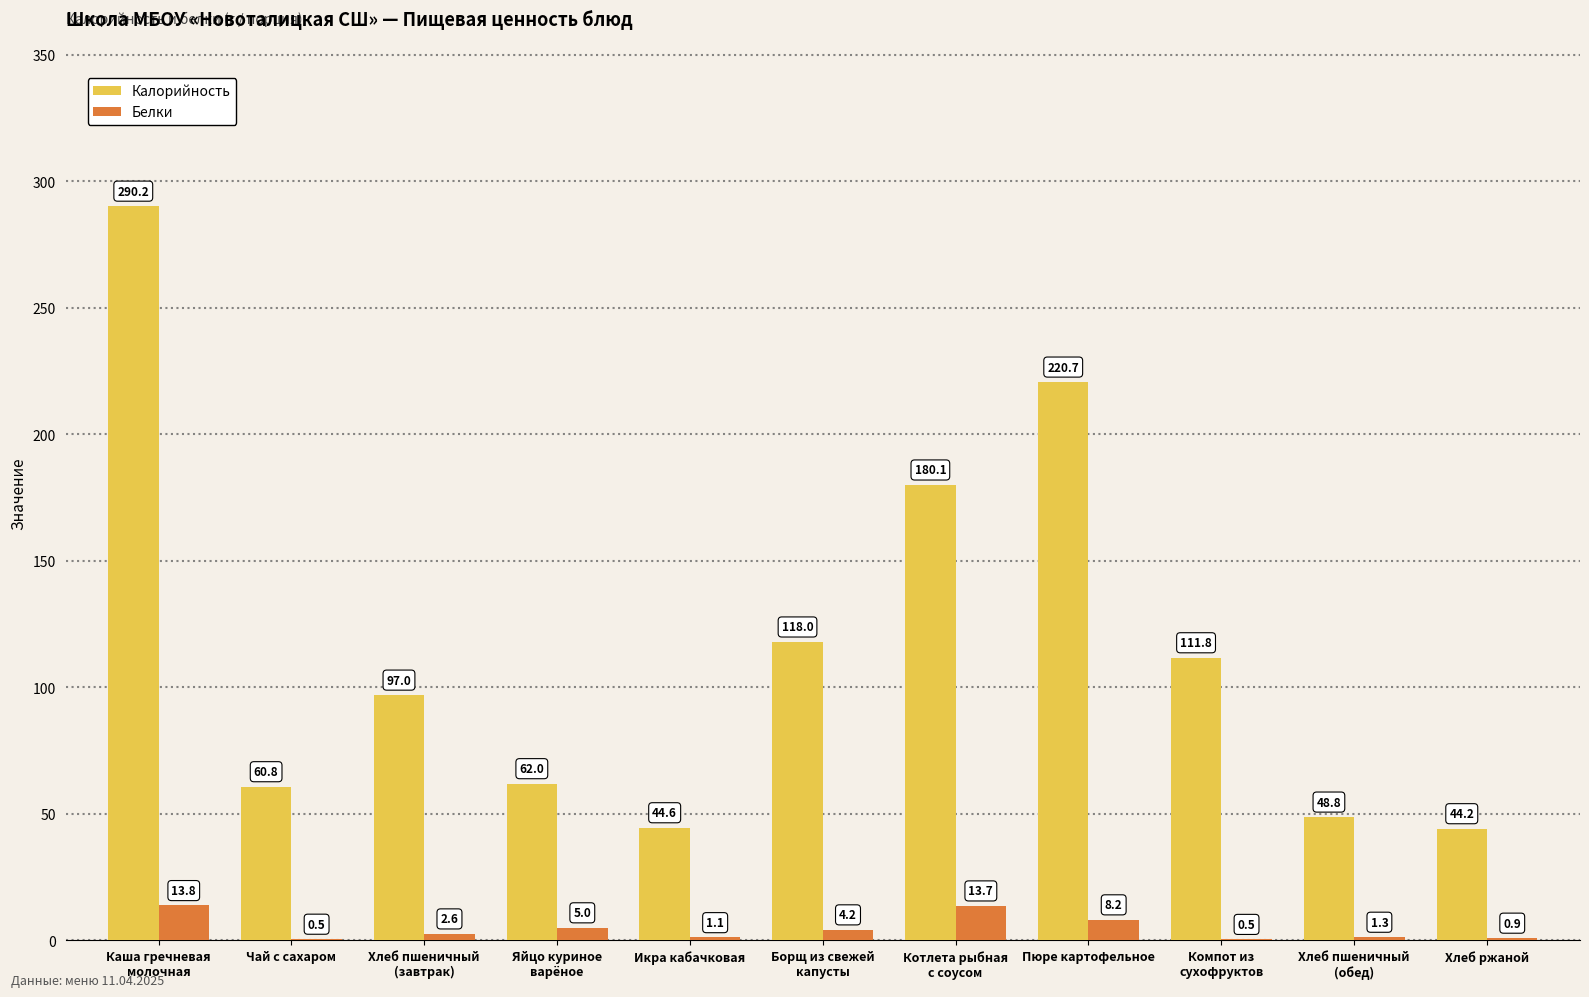

The value of Калорийность at Пюре картофельное is 220.7. True or false?

True